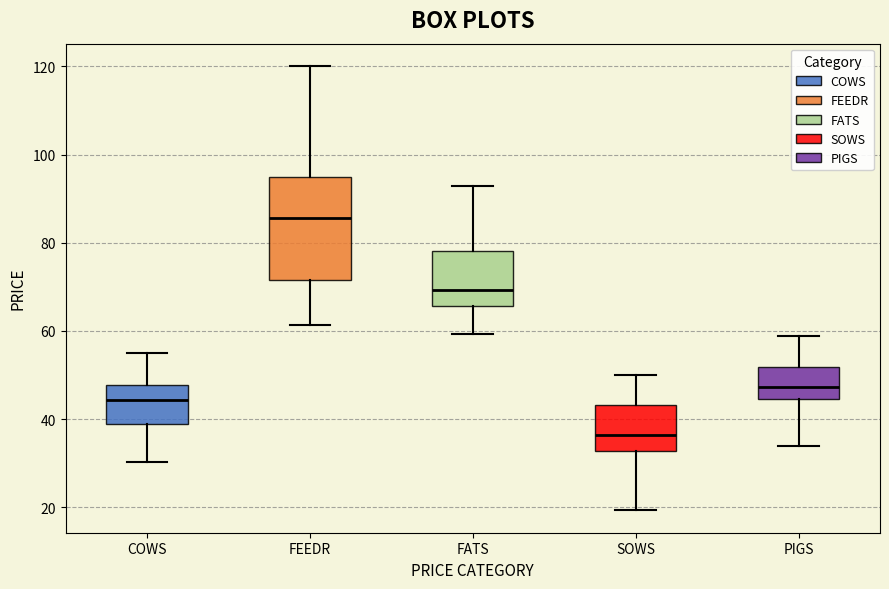

Where is the upper edge of the box for COWS on the y-axis? The values are not printed on the chart, so give them approximately, as read against the axis.

48